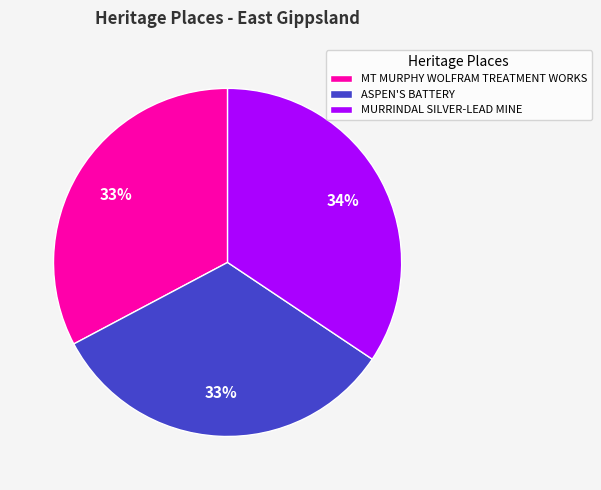

What percentage is the MT MURPHY WOLFRAM TREATMENT WORKS slice, to the nearest percent?

33%